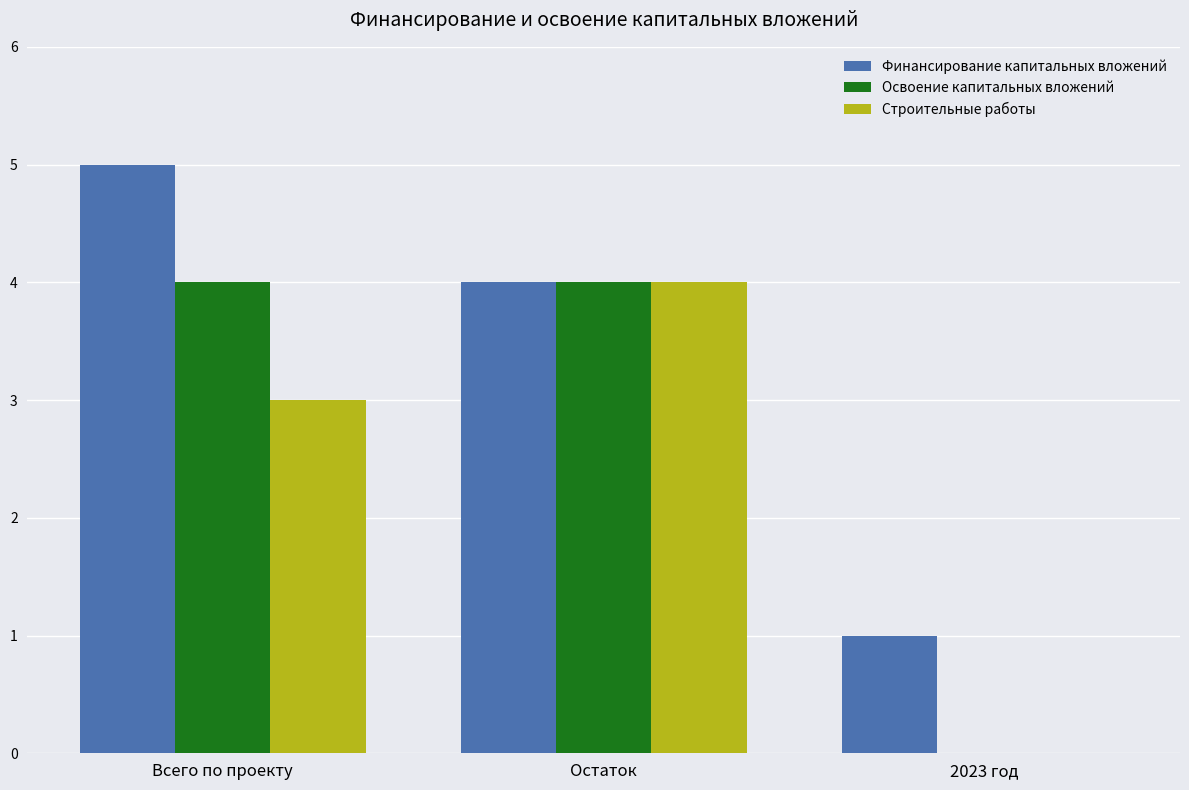

At which label does Строительные работы reach its peak?

Остаток